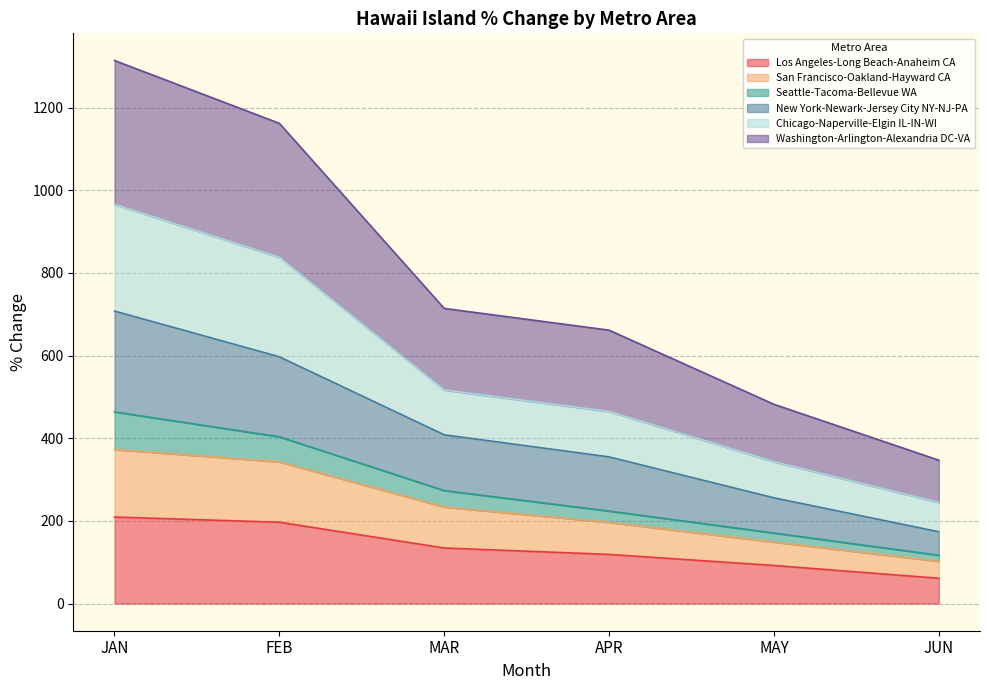

Is it true that Los Angeles-Long Beach-Anaheim CA equals 141.5 at MAY?

False